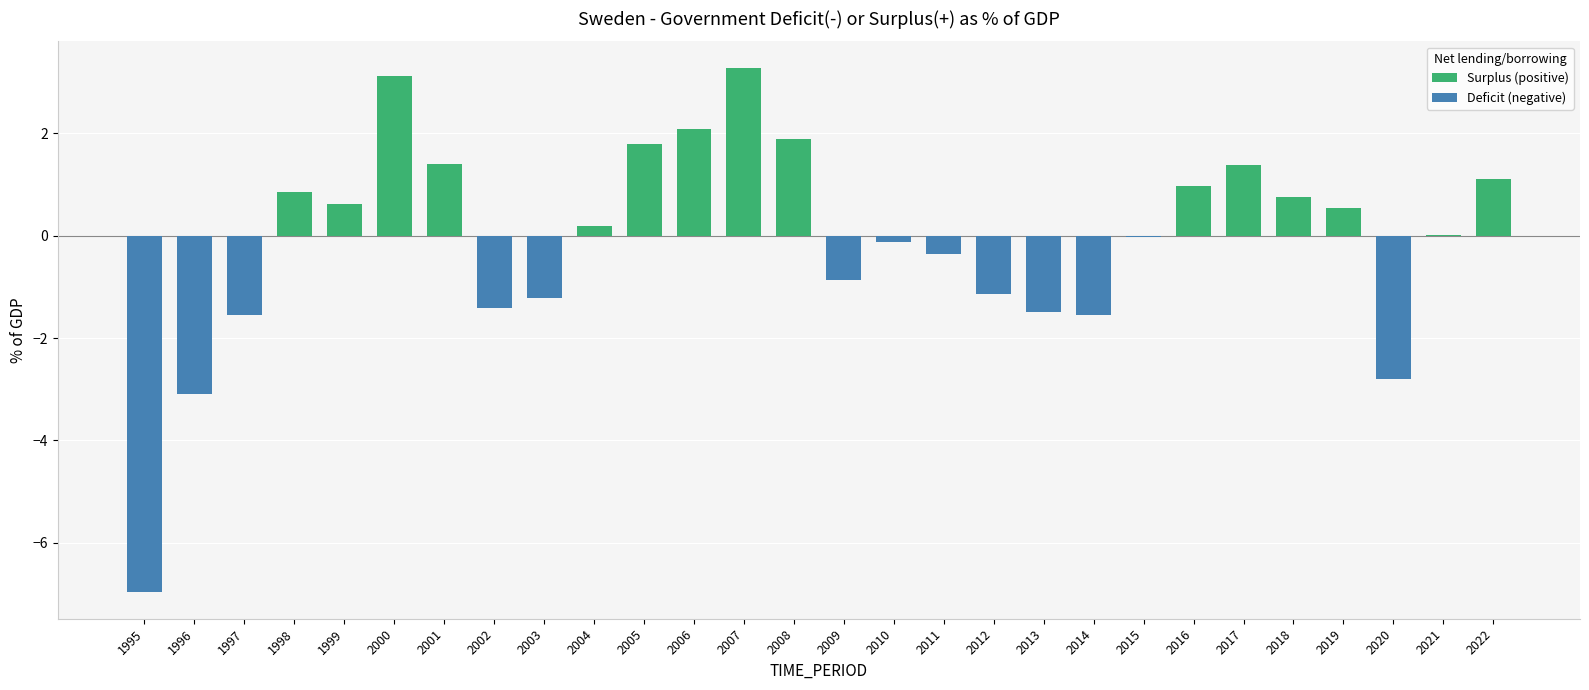

Are the bars horizontal?

No